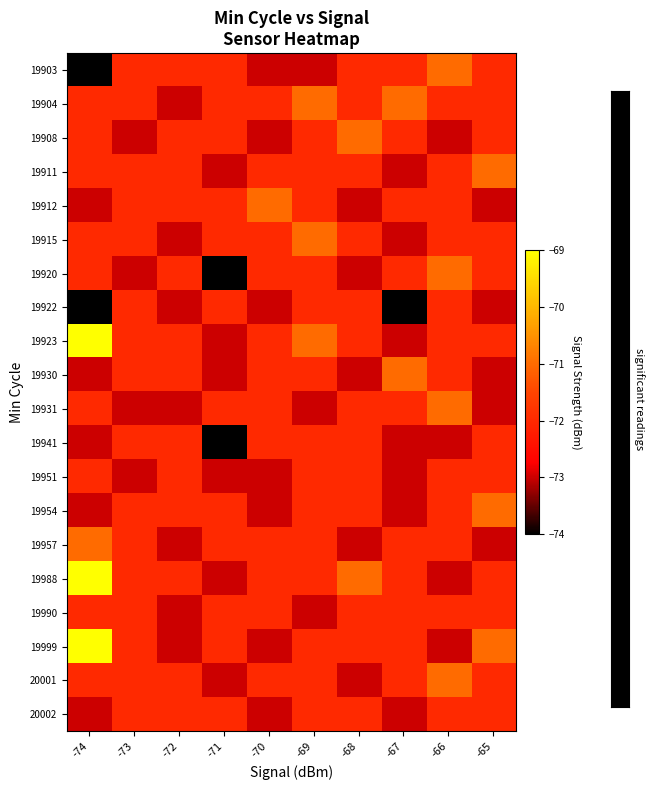

Reading left to right, transcribe all the data shown in this chart.

19903: -74=-74	-73=-72	-72=-72	-71=-72	-70=-73	-69=-73	-68=-72	-67=-72	-66=-71	-65=-72
19904: -74=-72	-73=-72	-72=-73	-71=-72	-70=-72	-69=-71	-68=-72	-67=-71	-66=-72	-65=-72
19908: -74=-72	-73=-73	-72=-72	-71=-72	-70=-73	-69=-72	-68=-71	-67=-72	-66=-73	-65=-72
19911: -74=-72	-73=-72	-72=-72	-71=-73	-70=-72	-69=-72	-68=-72	-67=-73	-66=-72	-65=-71
19912: -74=-73	-73=-72	-72=-72	-71=-72	-70=-71	-69=-72	-68=-73	-67=-72	-66=-72	-65=-73
19915: -74=-72	-73=-72	-72=-73	-71=-72	-70=-72	-69=-71	-68=-72	-67=-73	-66=-72	-65=-72
19920: -74=-72	-73=-73	-72=-72	-71=-74	-70=-72	-69=-72	-68=-73	-67=-72	-66=-71	-65=-72
19922: -74=-74	-73=-72	-72=-73	-71=-72	-70=-73	-69=-72	-68=-72	-67=-74	-66=-72	-65=-73
19923: -74=-69	-73=-72	-72=-72	-71=-73	-70=-72	-69=-71	-68=-72	-67=-73	-66=-72	-65=-72
19930: -74=-73	-73=-72	-72=-72	-71=-73	-70=-72	-69=-72	-68=-73	-67=-71	-66=-72	-65=-73
19931: -74=-72	-73=-73	-72=-73	-71=-72	-70=-72	-69=-73	-68=-72	-67=-72	-66=-71	-65=-73
19941: -74=-73	-73=-72	-72=-72	-71=-74	-70=-72	-69=-72	-68=-72	-67=-73	-66=-73	-65=-72
19951: -74=-72	-73=-73	-72=-72	-71=-73	-70=-73	-69=-72	-68=-72	-67=-73	-66=-72	-65=-72
19954: -74=-73	-73=-72	-72=-72	-71=-72	-70=-73	-69=-72	-68=-72	-67=-73	-66=-72	-65=-71
19957: -74=-71	-73=-72	-72=-73	-71=-72	-70=-72	-69=-72	-68=-73	-67=-72	-66=-72	-65=-73
19988: -74=-69	-73=-72	-72=-72	-71=-73	-70=-72	-69=-72	-68=-71	-67=-72	-66=-73	-65=-72
19990: -74=-72	-73=-72	-72=-73	-71=-72	-70=-72	-69=-73	-68=-72	-67=-72	-66=-72	-65=-72
19999: -74=-69	-73=-72	-72=-73	-71=-72	-70=-73	-69=-72	-68=-72	-67=-72	-66=-73	-65=-71
20001: -74=-72	-73=-72	-72=-72	-71=-73	-70=-72	-69=-72	-68=-73	-67=-72	-66=-71	-65=-72
20002: -74=-73	-73=-72	-72=-72	-71=-72	-70=-73	-69=-72	-68=-72	-67=-73	-66=-72	-65=-72